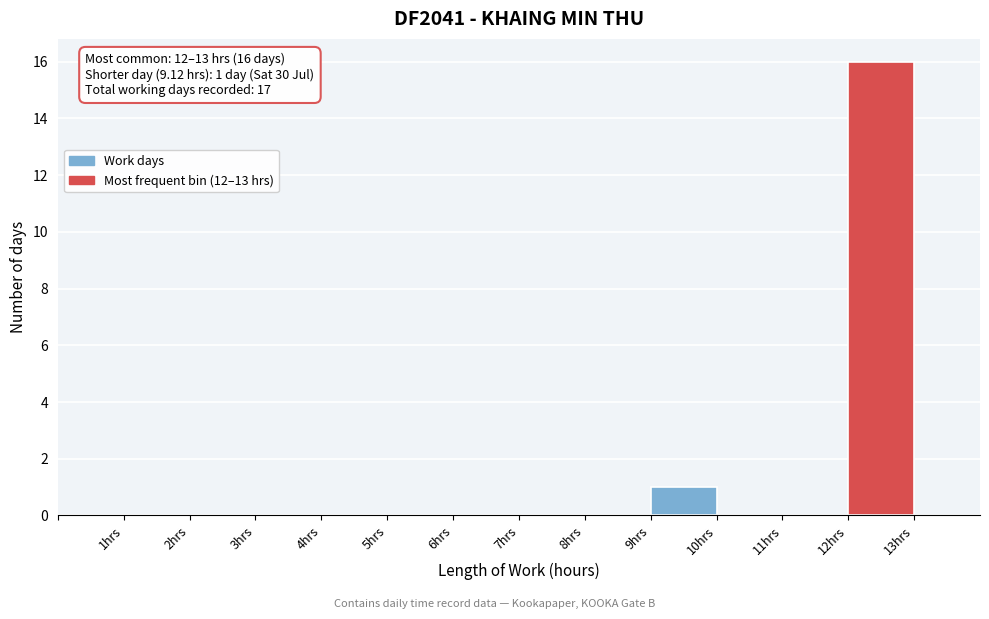

Over which range of the x-axis is the bar tallest?

12 to 13